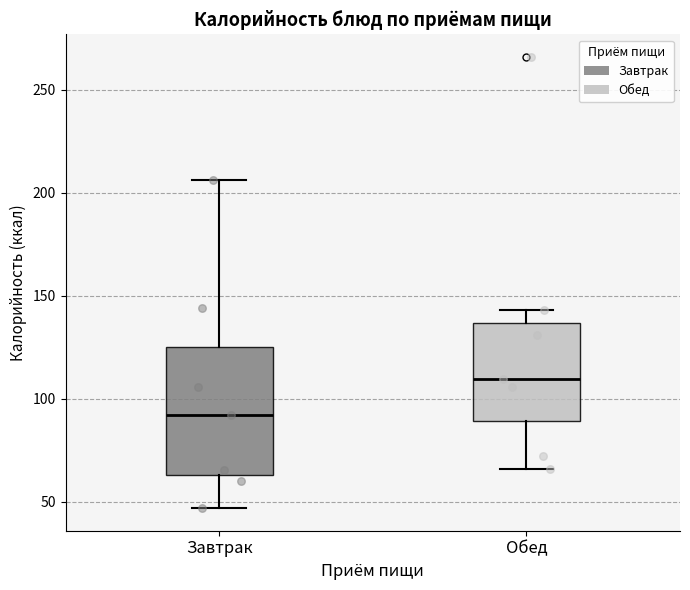

Comparing the boxes themselves (not the whiskers), which one is the tallest?

Завтрак